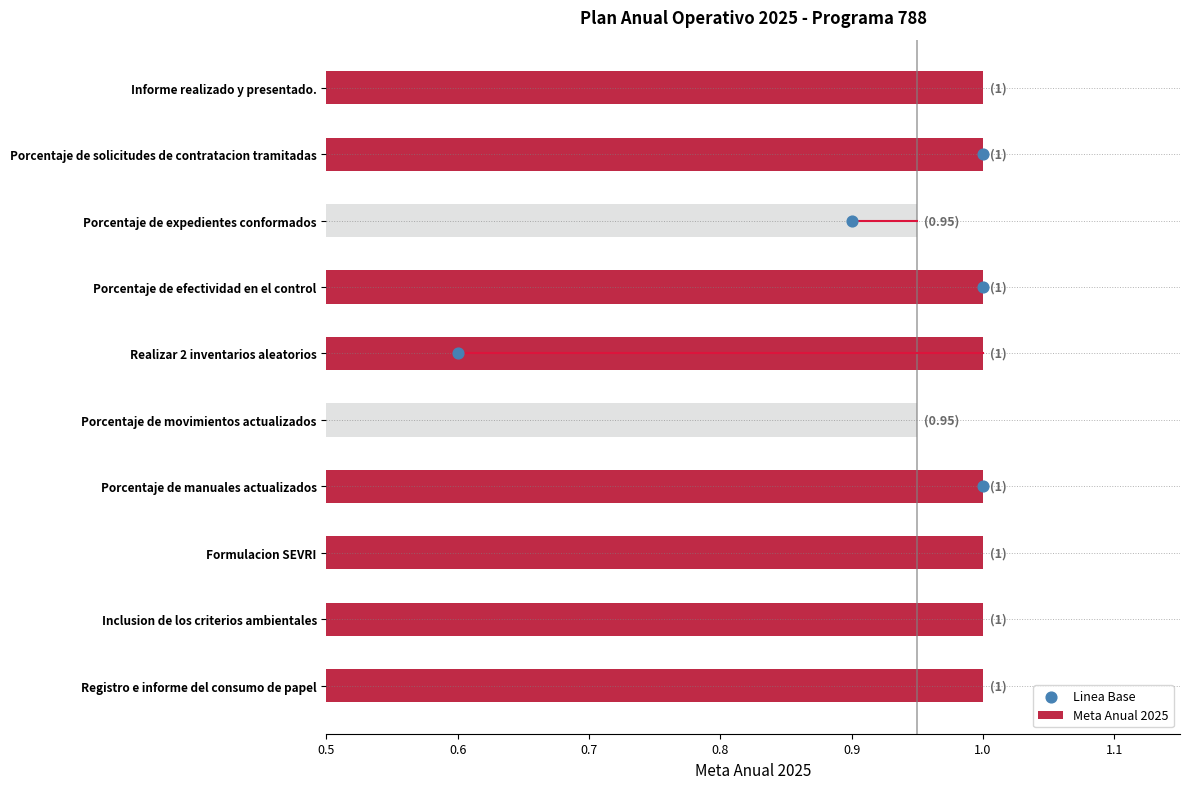

The Meta Anual 2025 series shows 0.2 at Registro e informe del consumo de papel. True or false?

False